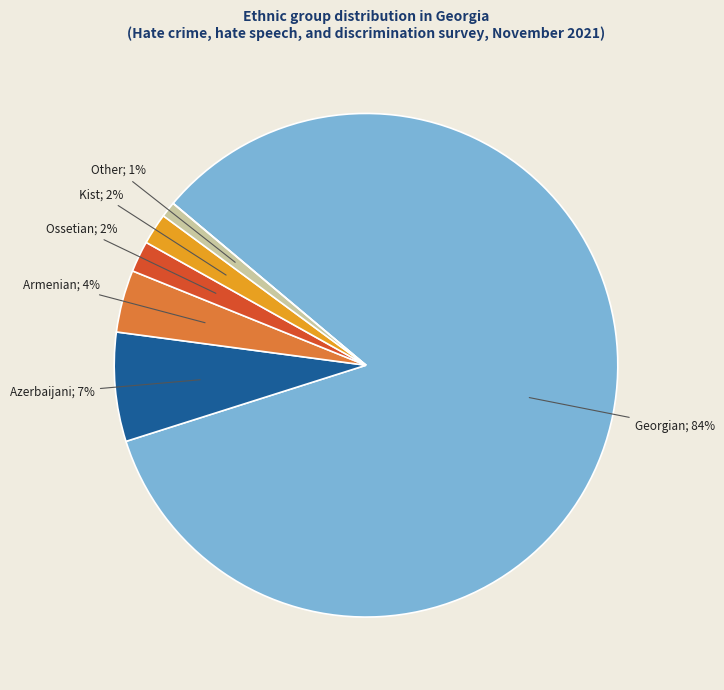

To the nearest percent, what is the difference between the largest and smallest slice percentages?

84%